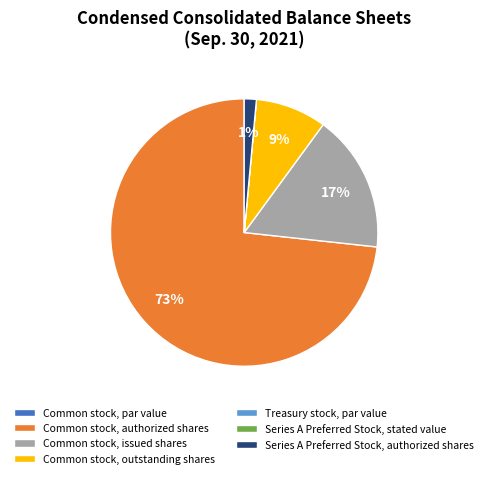

Approximately how many times larger is the value at Common stock, outstanding shares compared to Common stock, issued shares?

0.5